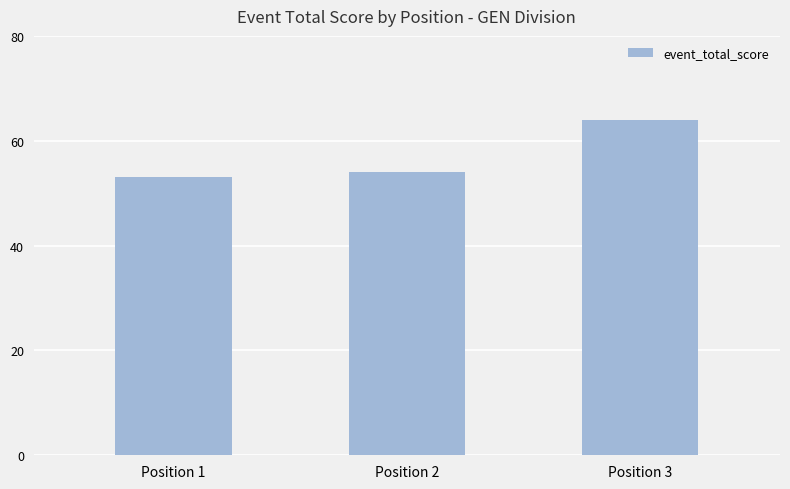

What value does the data have at Position 1?

53